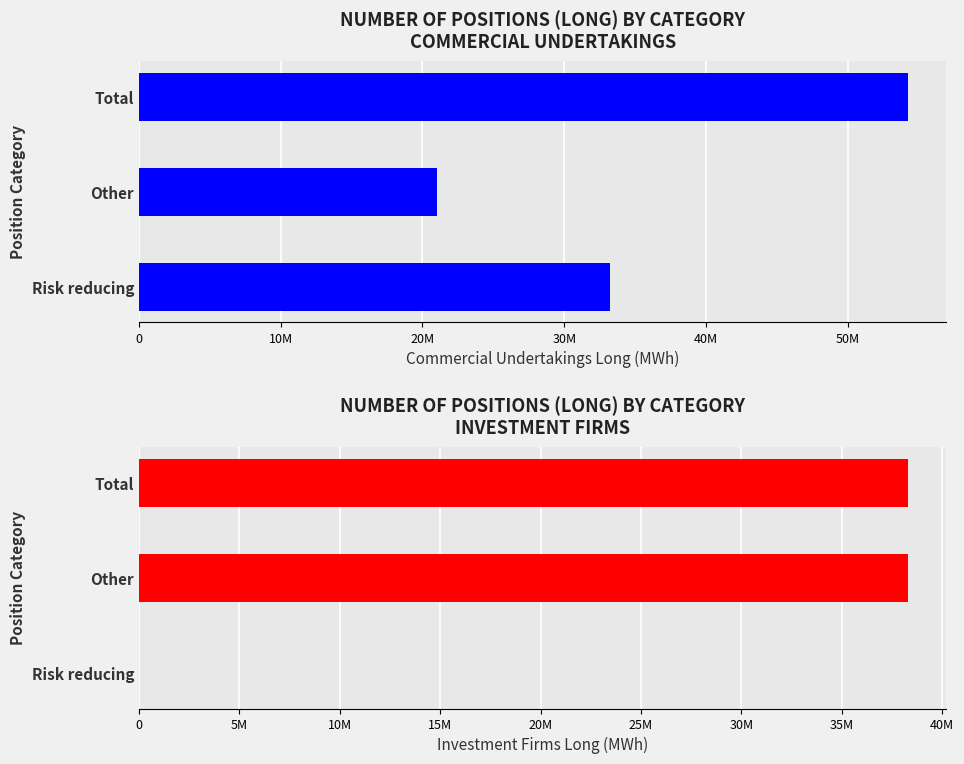

Reading left to right, what are all the values shown in this chart?

Commercial Undertakings Long: 33222591	21015336	54237927
Investment Firms Long: 0	38292082	38292082